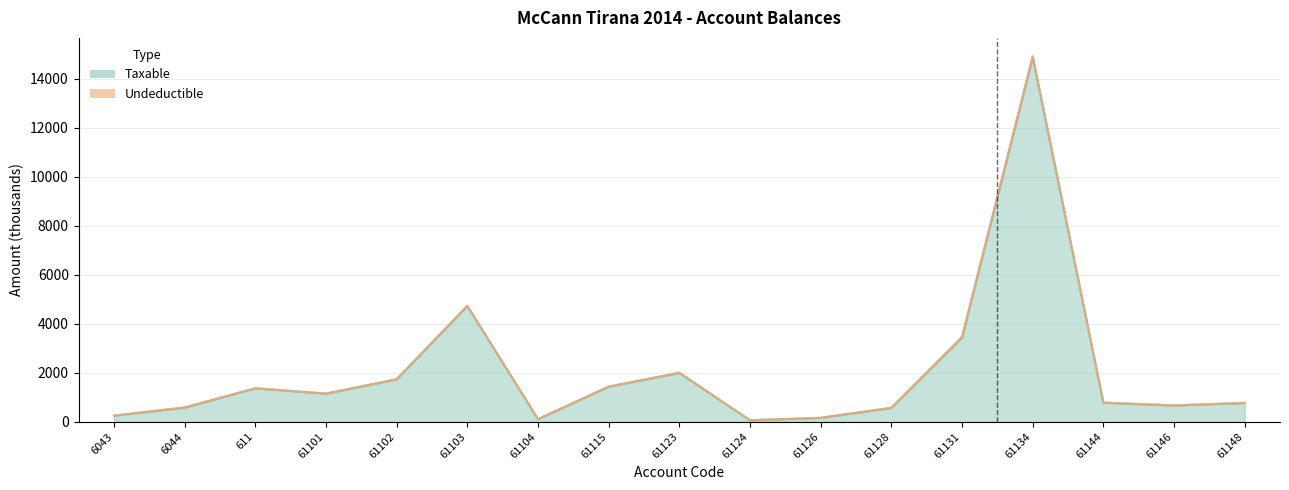

How many interior local peaks (higher than both neighbors) does the data have?

4